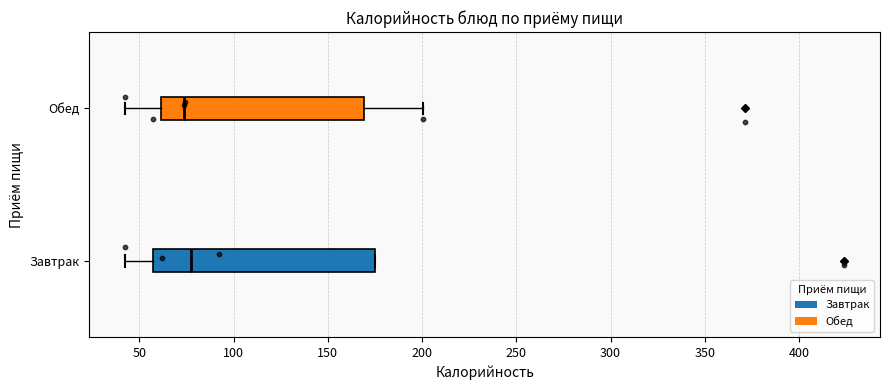

Reading bottom to top, read every box against the x-axis: the position of its median line, the range the box covers, and the ends of its whiskers. The values are not printed on the chart, so give them approximately, as read against the axis.

Завтрак: median 75, box 55 to 175, whiskers 45 to 175
Обед: median 75, box 60 to 170, whiskers 45 to 200